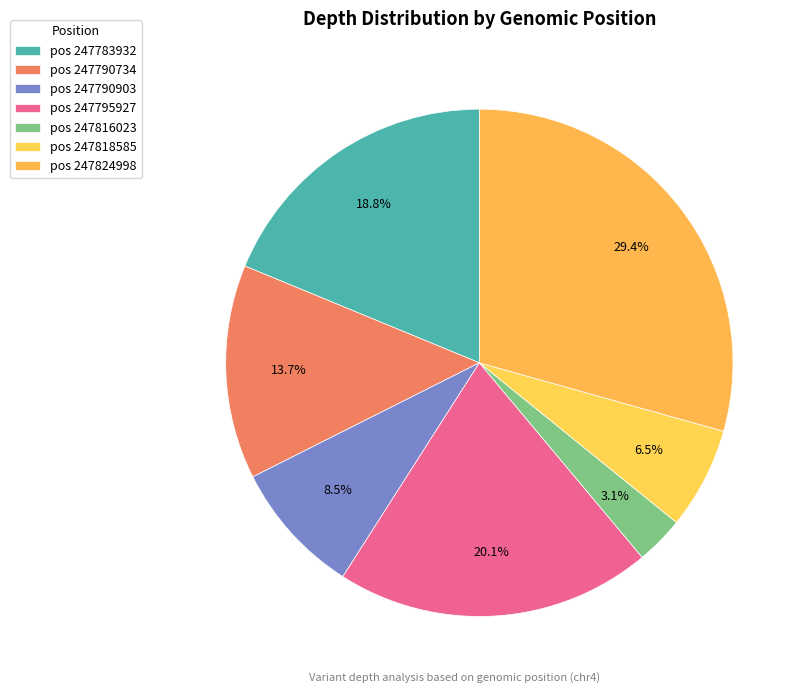

How many slices are in this pie chart?

7